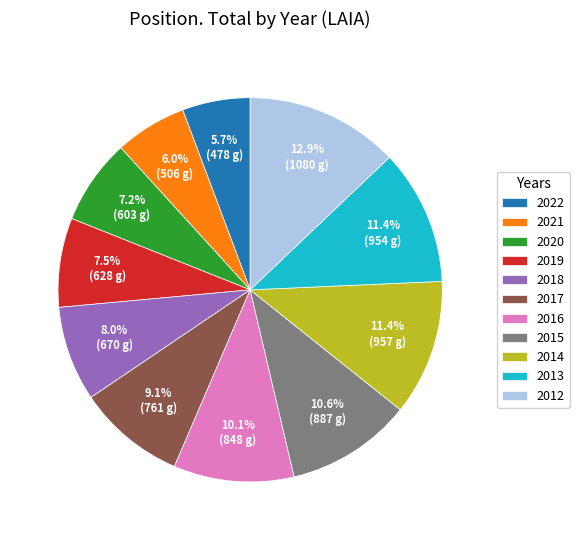

What portion of the pie excludes 2019?

92.5%